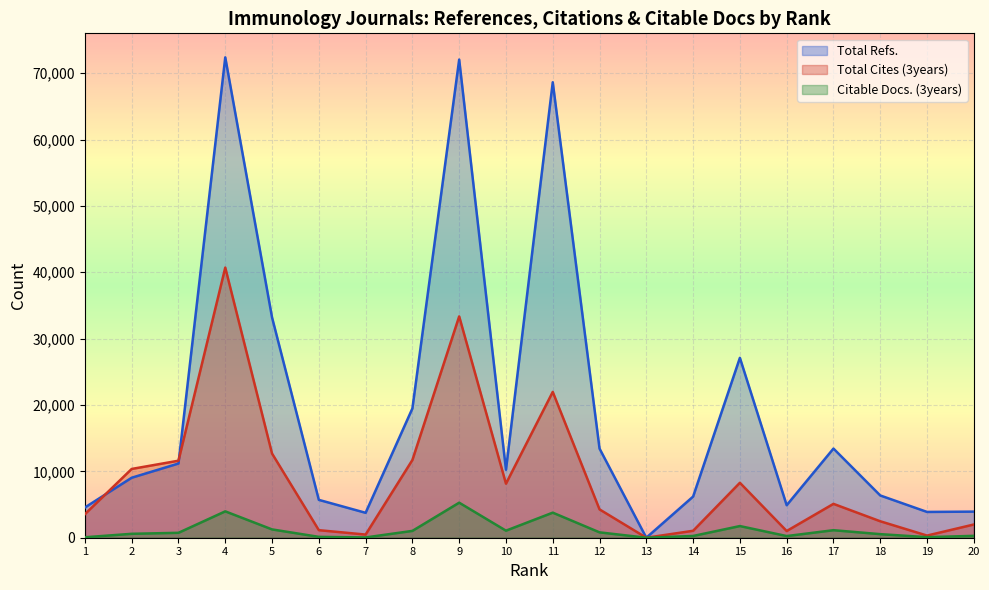

What is the difference between the highest and lowest values at 17?

12301